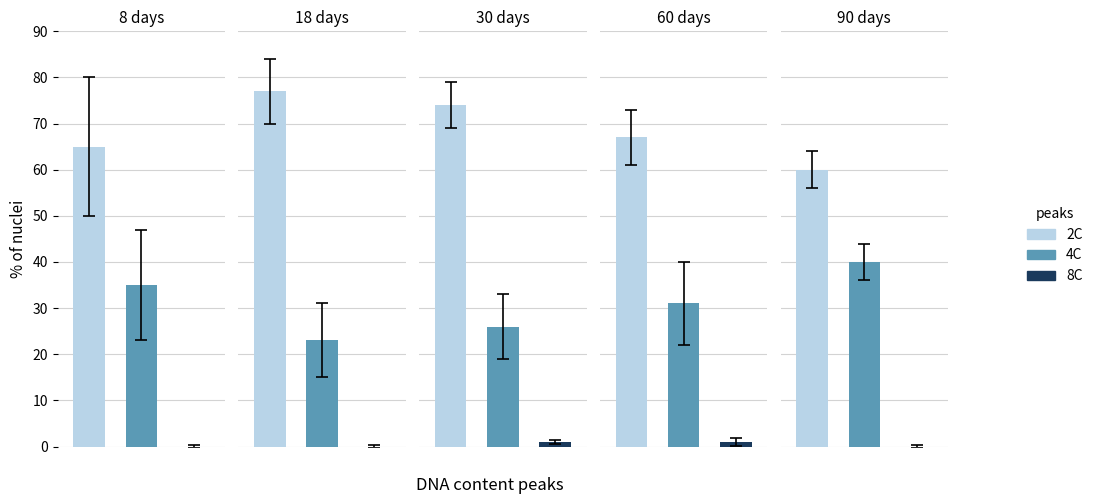

How many values in the 8C series exceed 0?

2